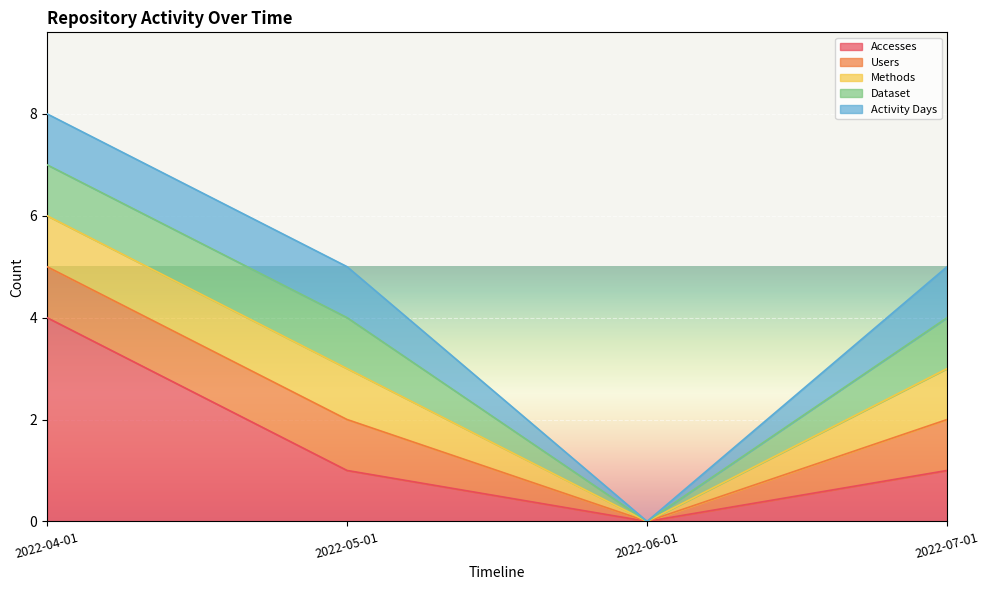

What is the difference between the Activity Days values at 2022-06-01 and 2022-04-01?

1